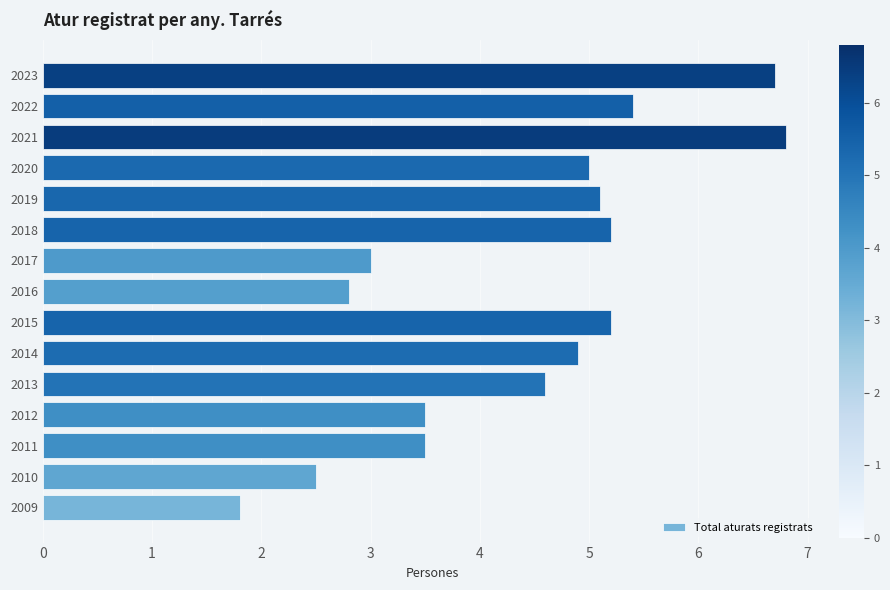

How many series are shown in this chart?

1